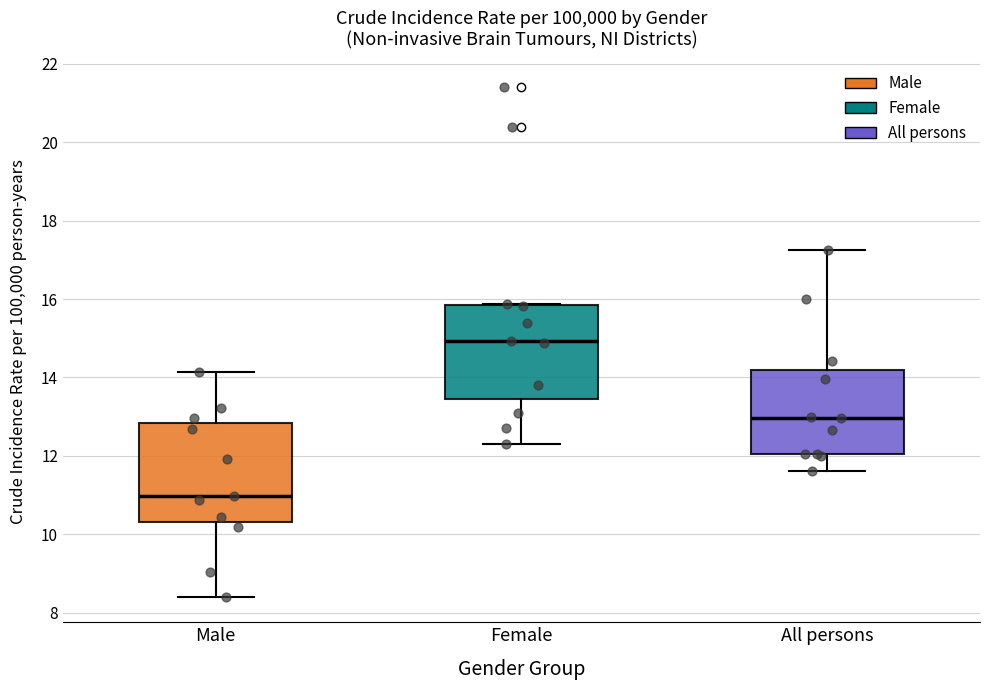

Which box's median line is the highest?

Female